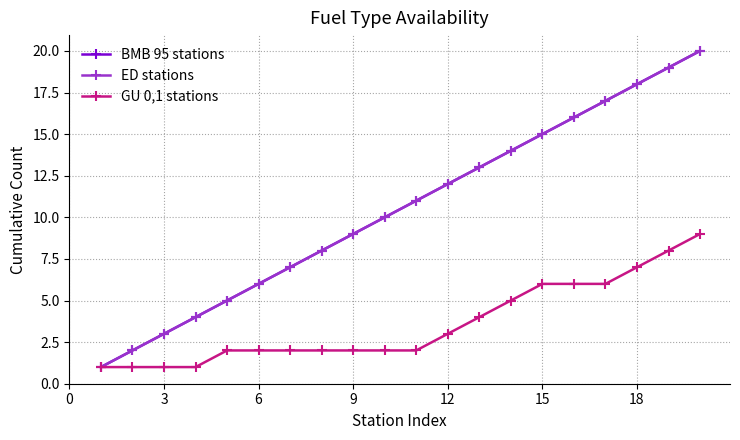

What is the maximum value shown in the chart?

20